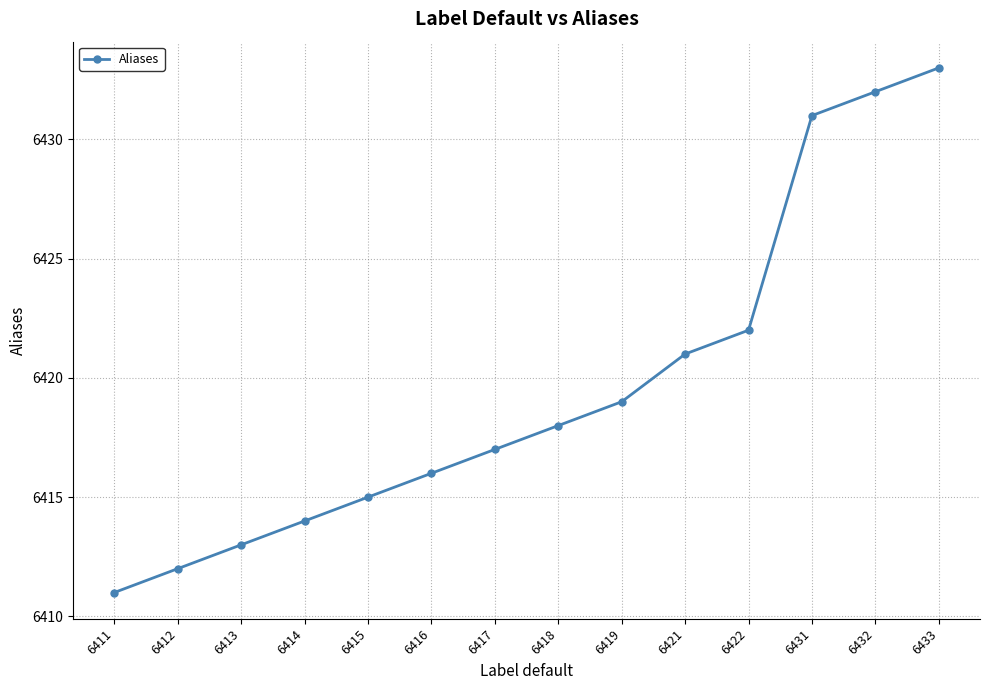

Between 6415 and 6431, which is larger?

6431